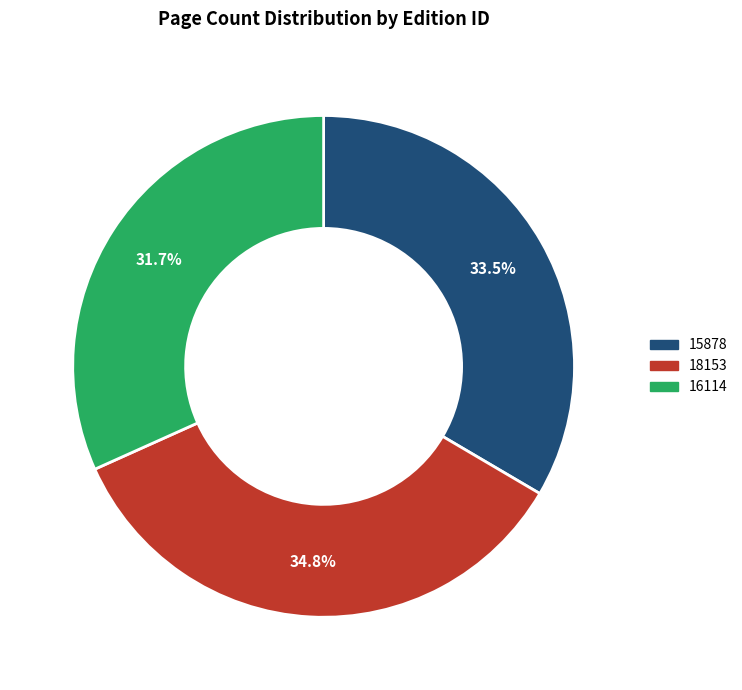

Between 18153 and 15878, which is larger?

18153